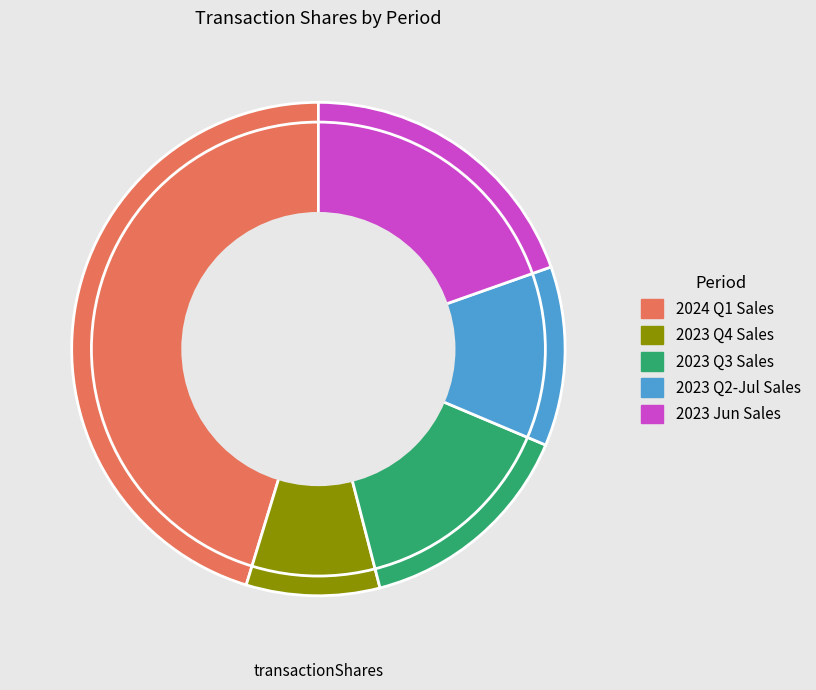

Is the sum of 2024 Q1 Sales and 2023 Jun Sales greater than half?

Yes